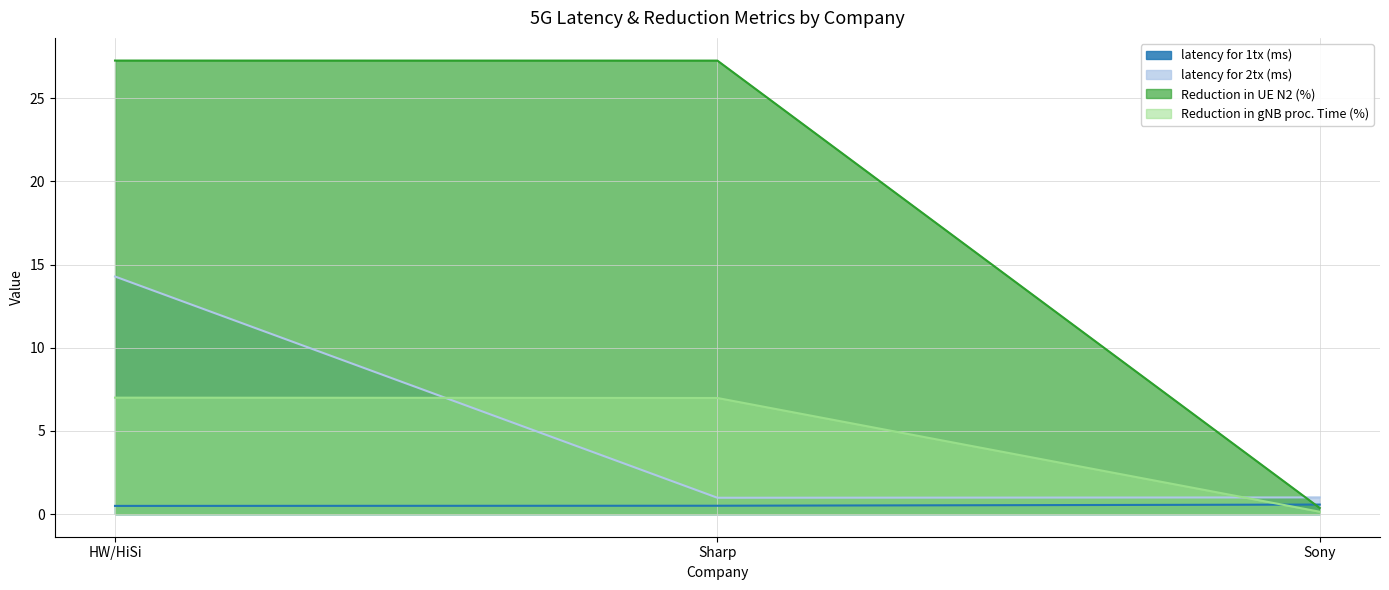

The Reduction in UE N2 (%) series shows 27.3 at Sharp. True or false?

True